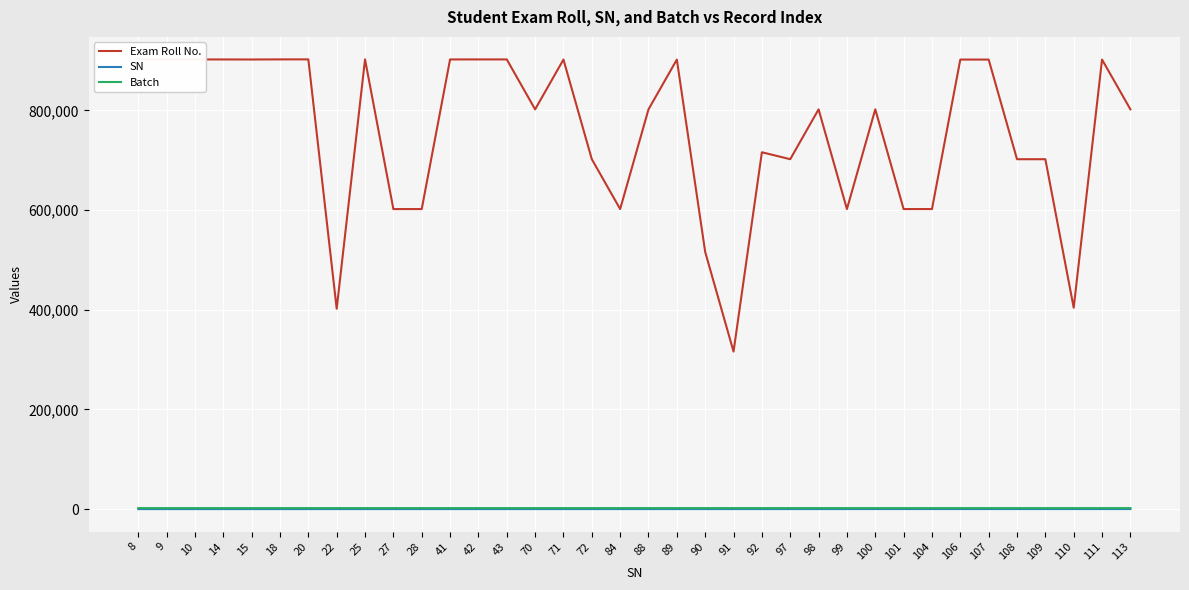

Does the chart display data point markers on the line(s)?

No